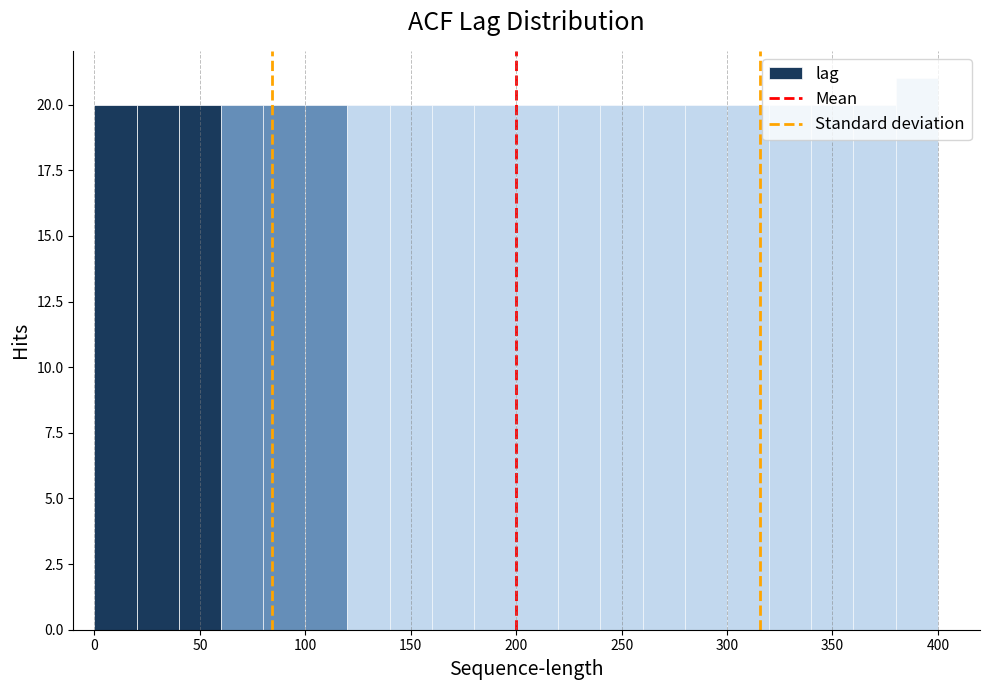

Over which range of the x-axis is the bar tallest?

380 to 400